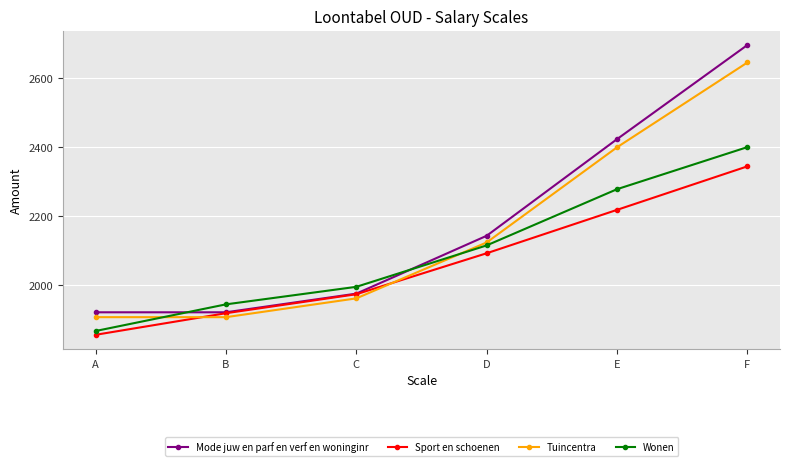

Rank the categories by Wonen value from lowest to highest.

A, B, C, D, E, F